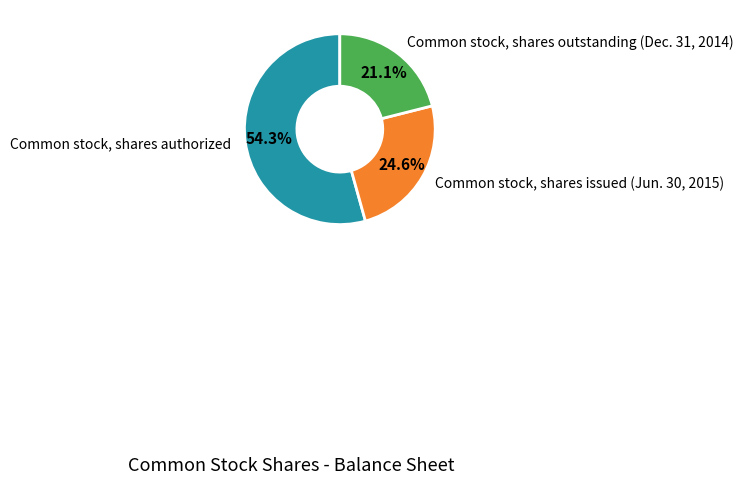

Is there any slice that represents more than half of the pie?

Yes